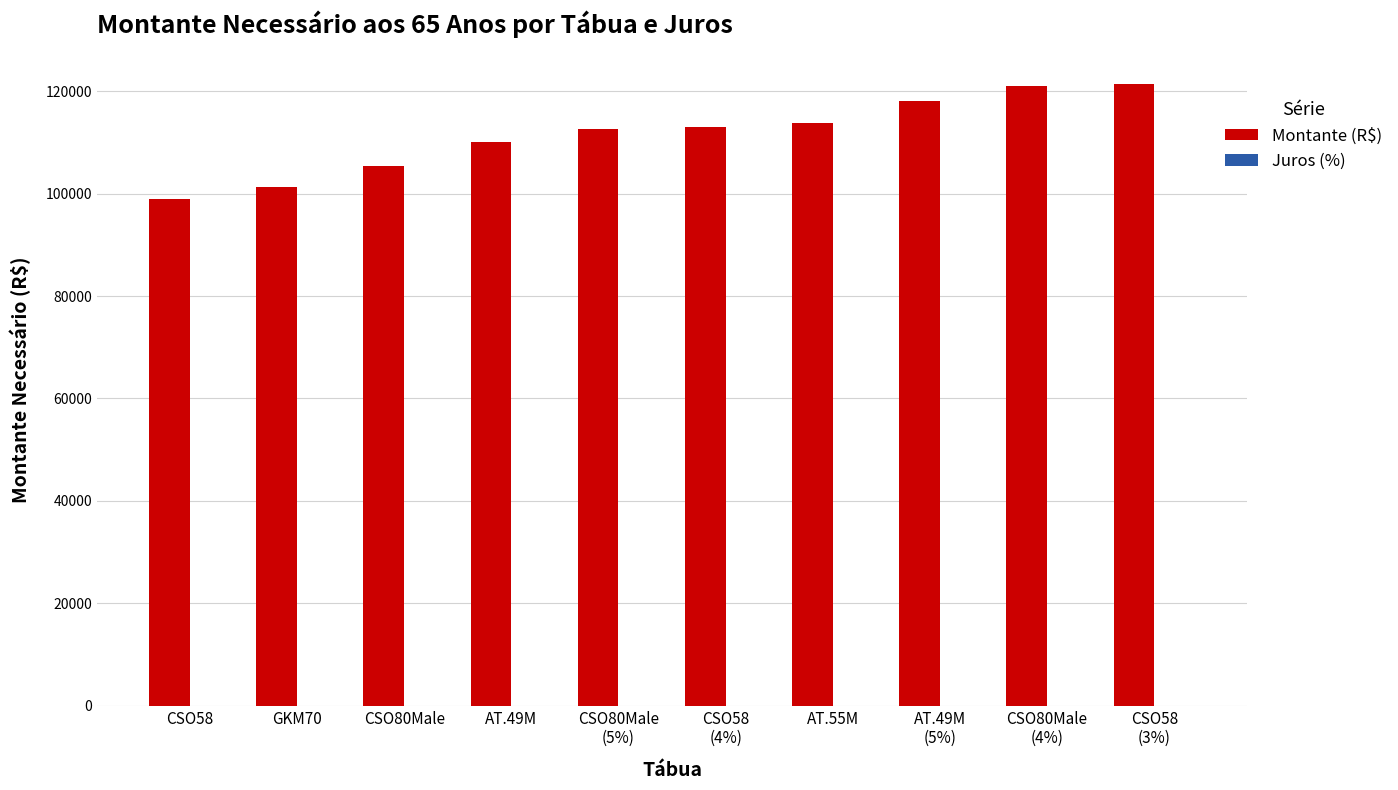

What is the greatest value displayed?

121333.2